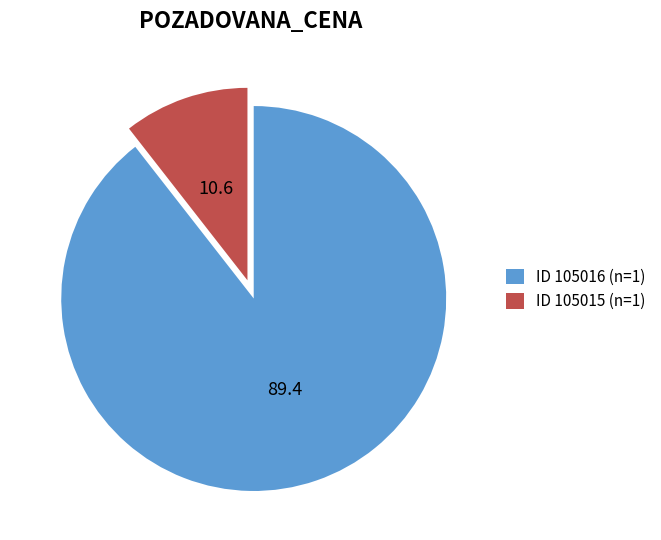

Between ID 105016 (n=1) and ID 105015 (n=1), which is larger?

ID 105016 (n=1)